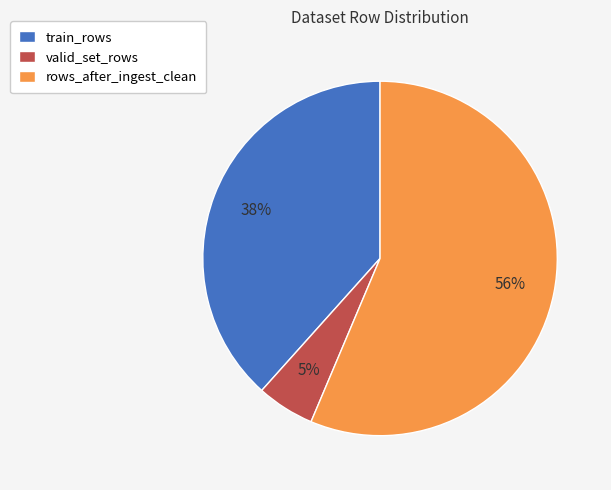

What is the majority slice?

rows_after_ingest_clean